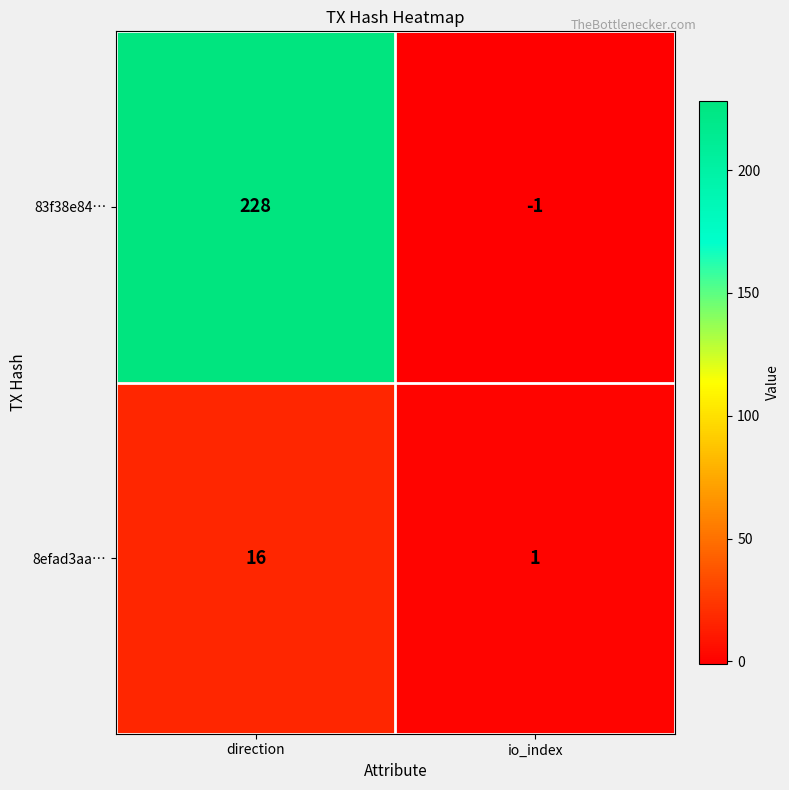

What is the difference between the highest and lowest values at io_index?

2